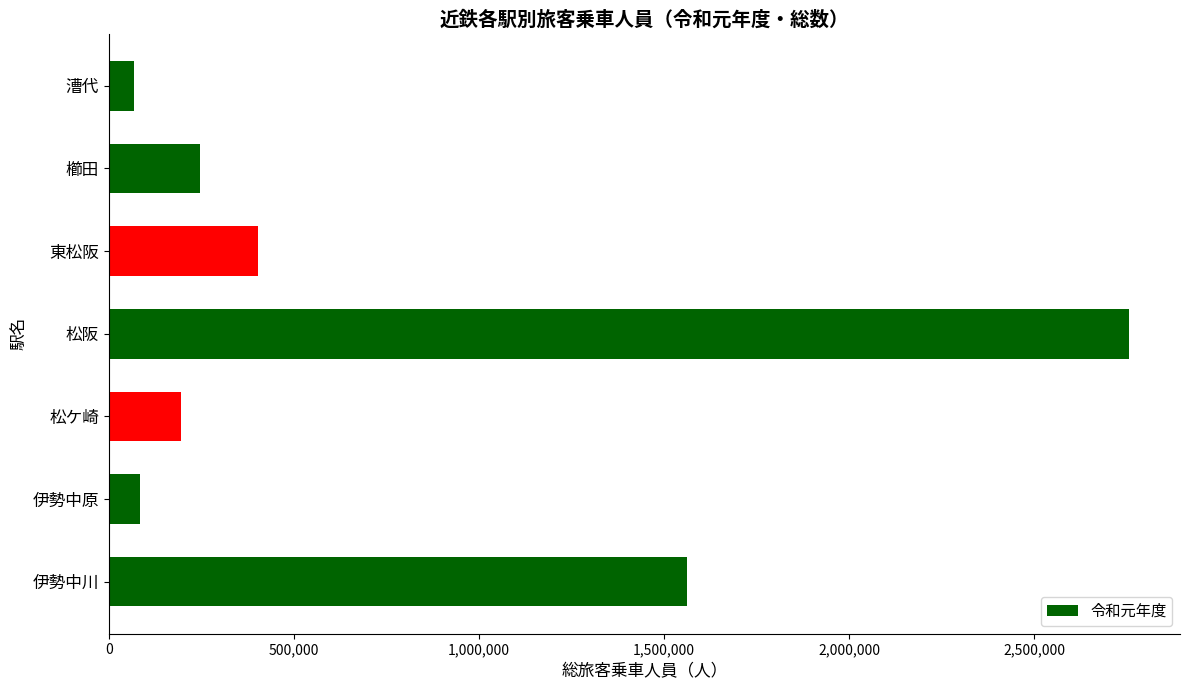

Reading top to bottom, list all the values displayed in this chart.

69253	245814	403063	2755482	195136	85275	1562541